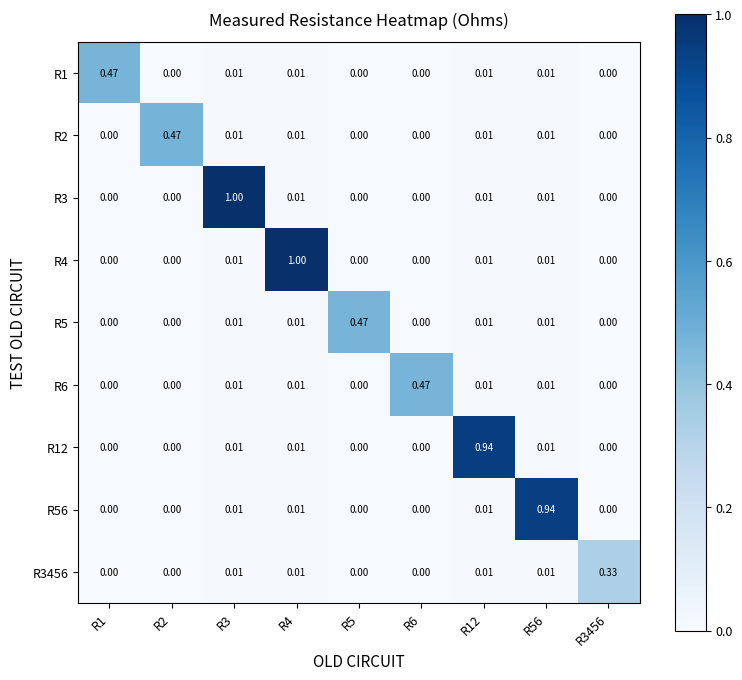

Is the value of R56 at R2 greater than the value of R2 at R3?

No